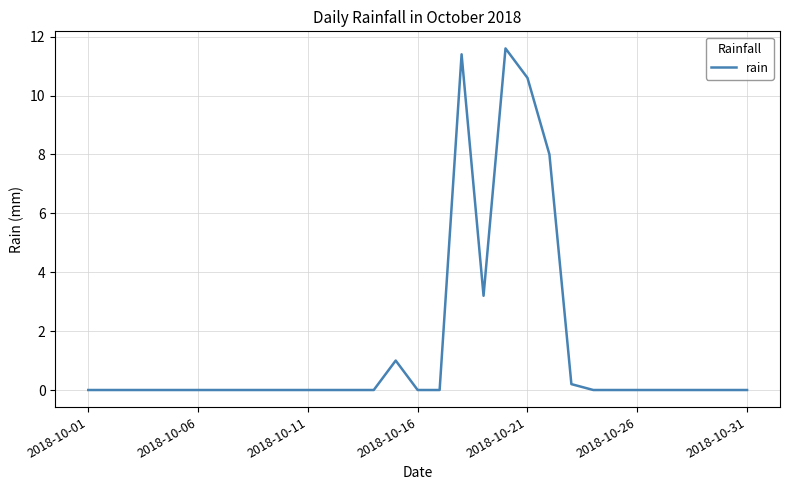

What is the maximum value shown in the chart?

11.6